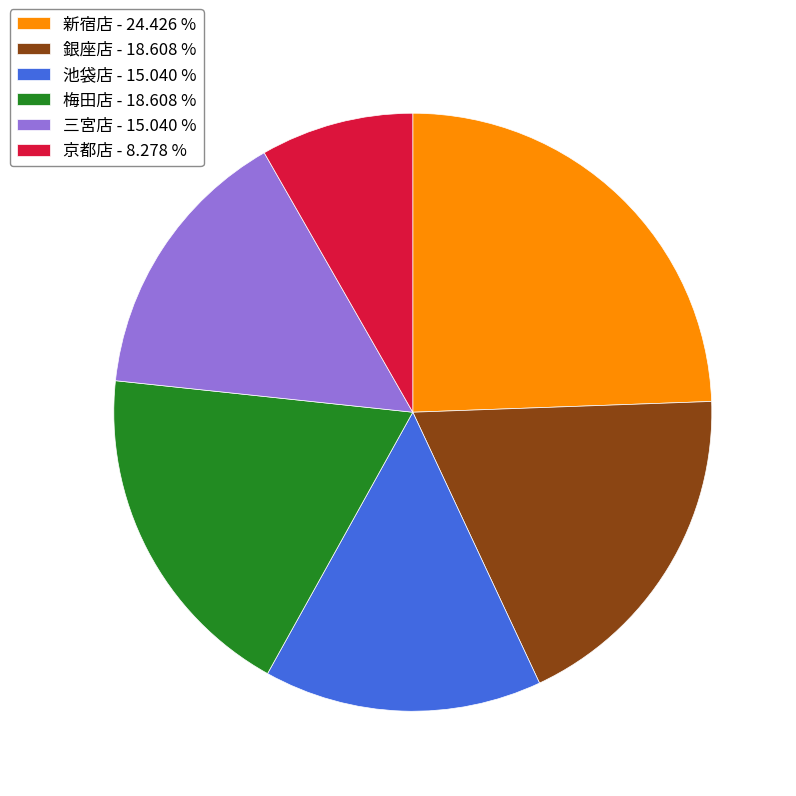

How many slices are in this pie chart?

6